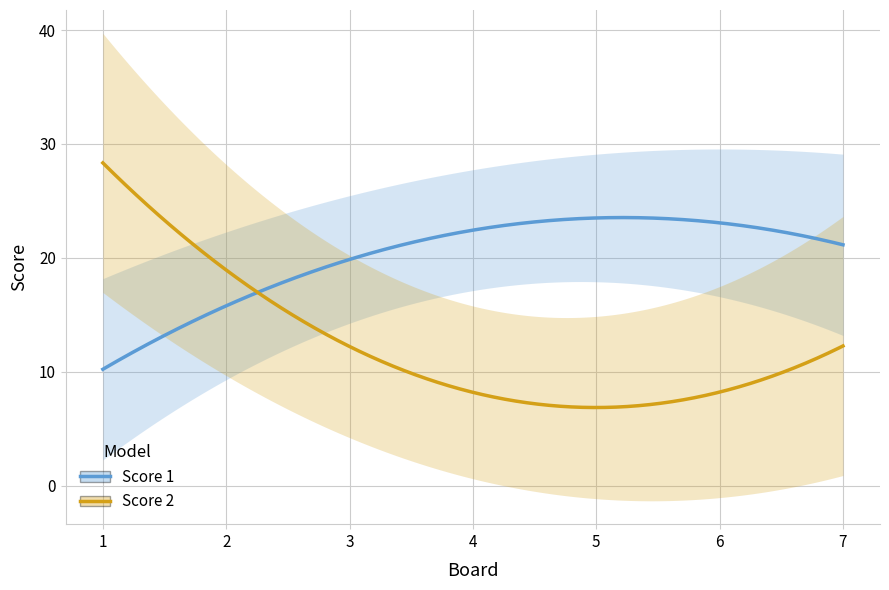

Does the chart display data point markers on the line(s)?

No